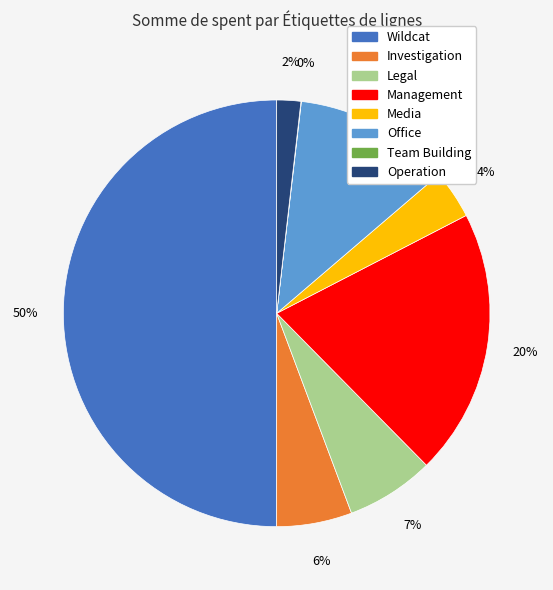

What percentage is the Investigation slice, to the nearest percent?

6%